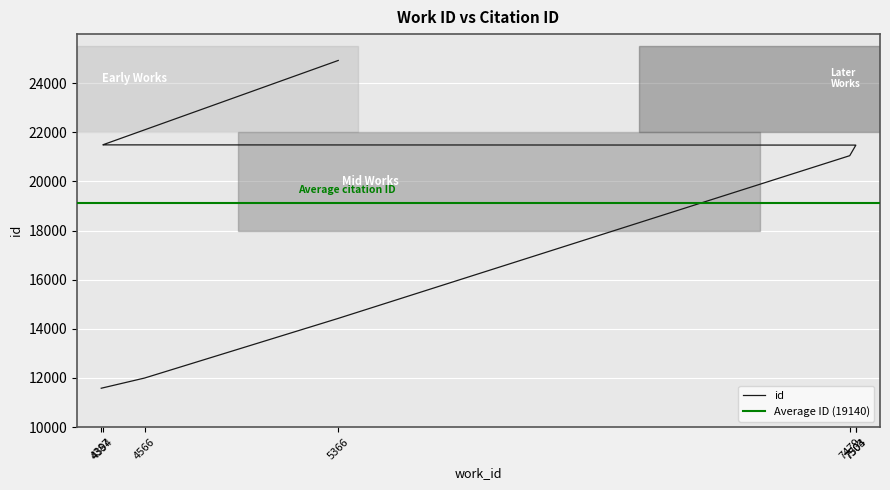

Where is the data nearest to the value 18254?

7479